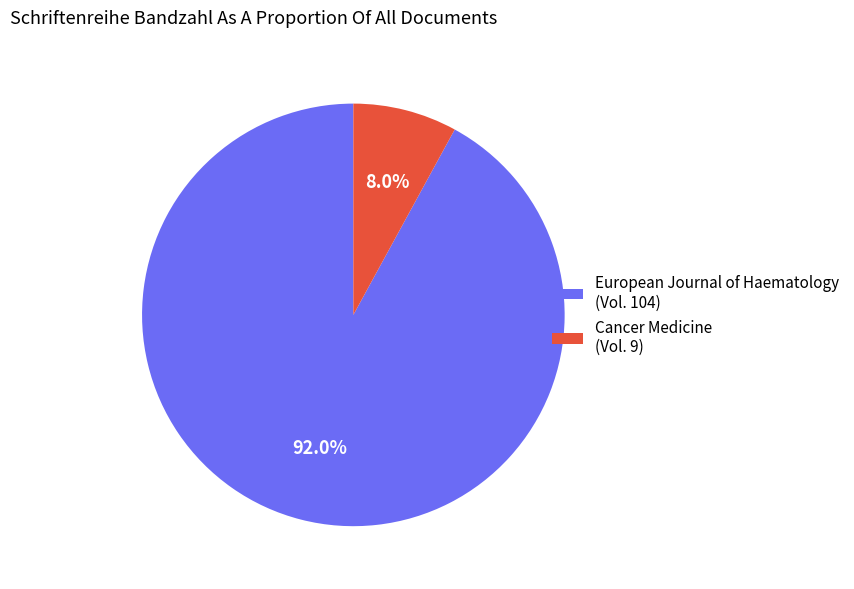

What is the largest slice in the pie chart?

European Journal of Haematology (Vol. 104)